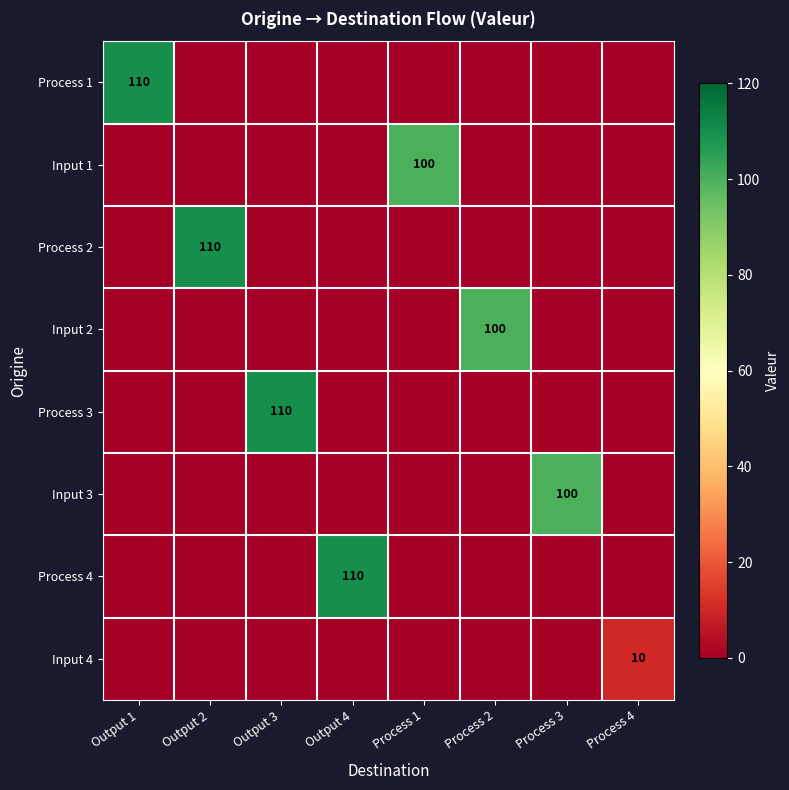

What is the greatest value displayed?

110